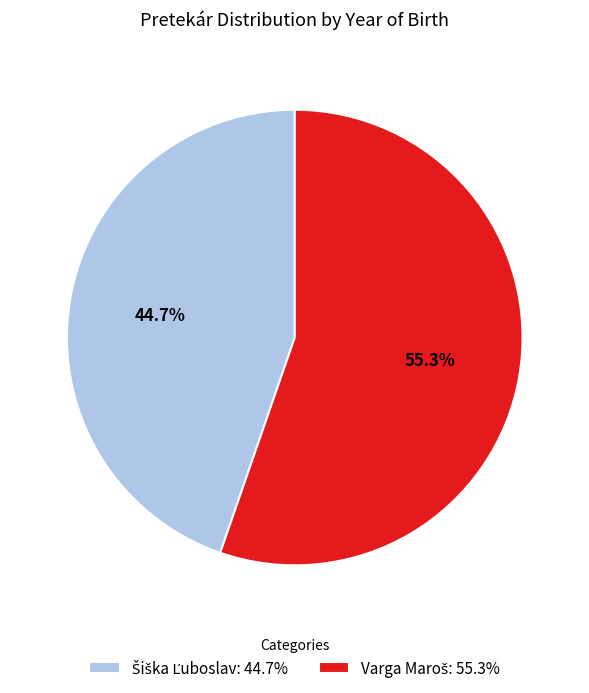

Is there a majority slice in this chart?

Yes